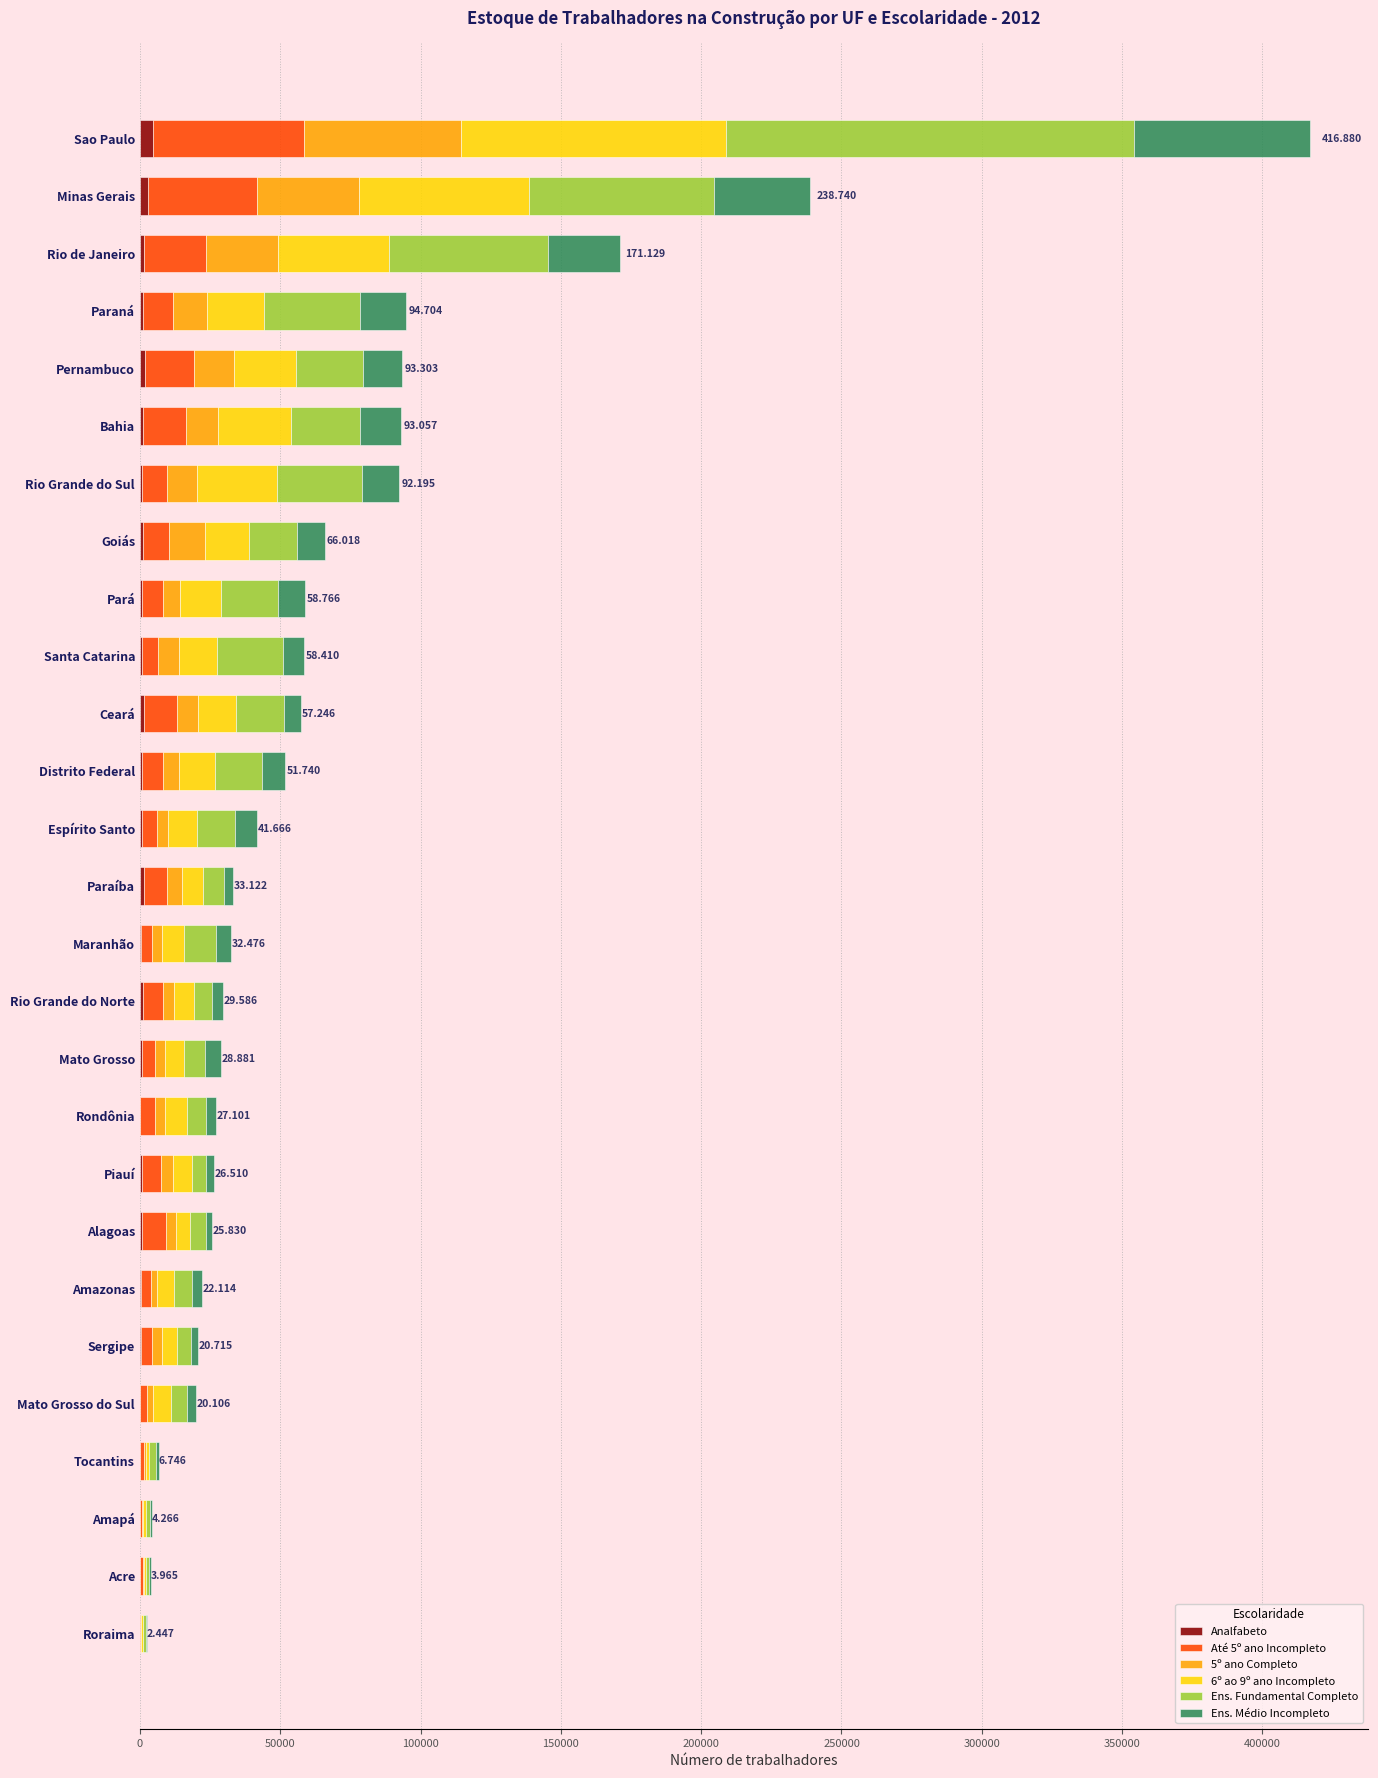

At which category is the sum across all series the highest?

Sao Paulo